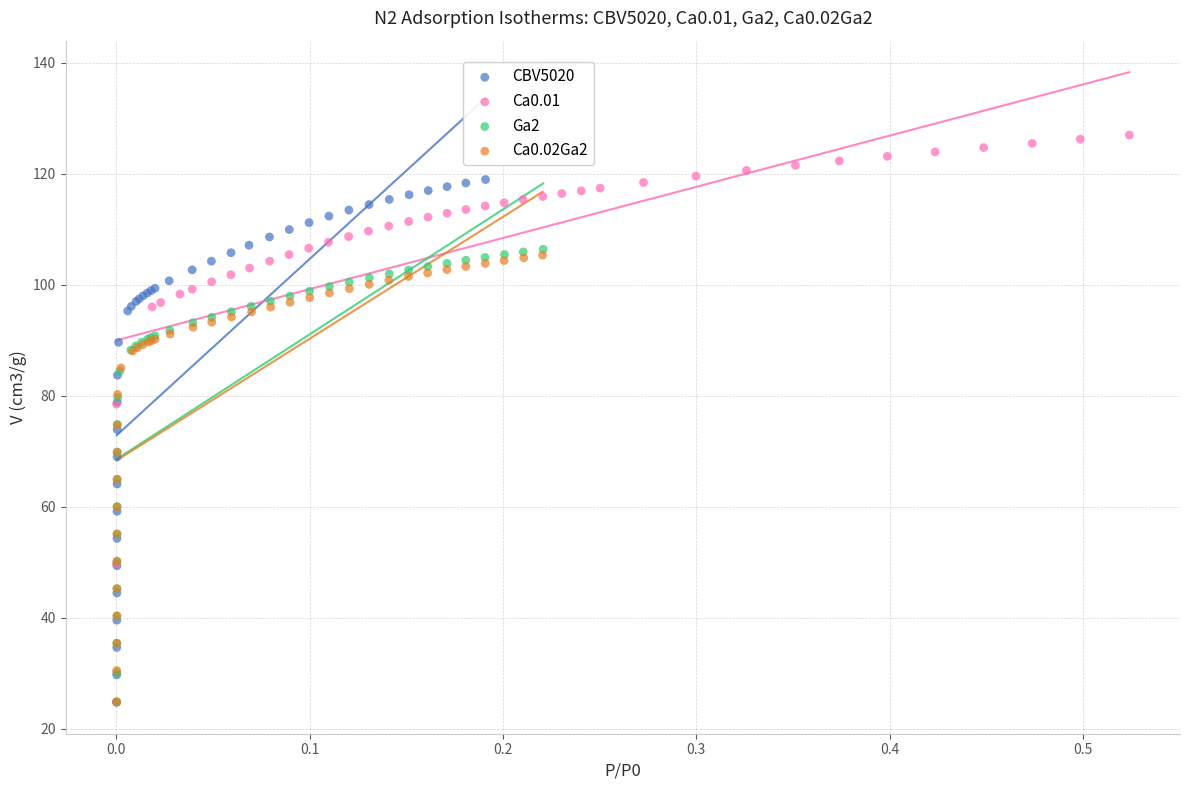

What are all the series names shown in the legend?

CBV5020, Ca0.01, Ga2, Ca0.02Ga2